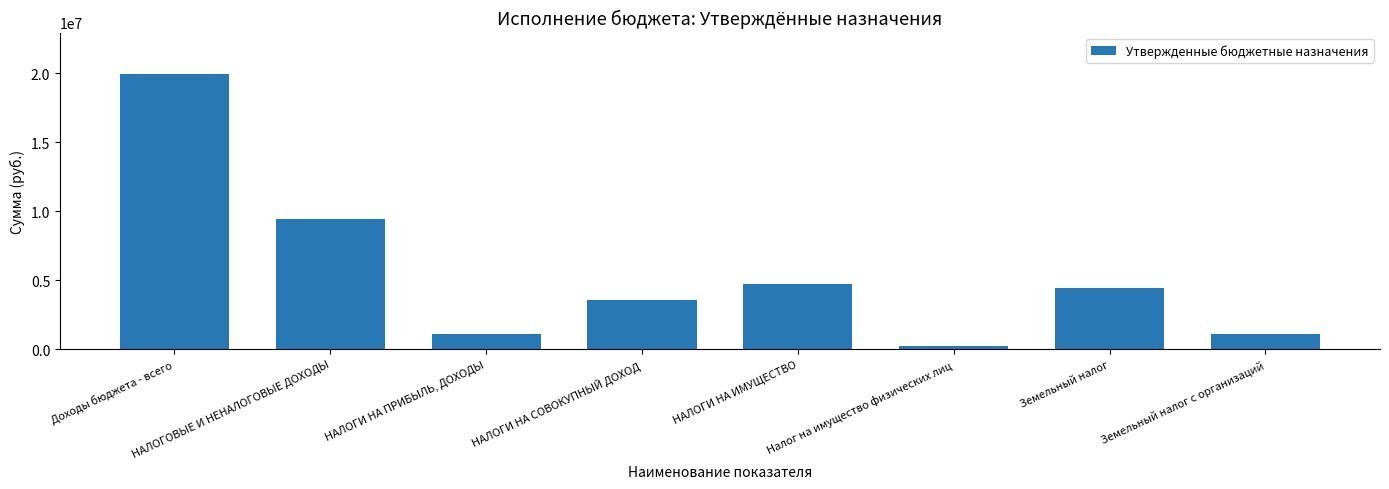

Which category has the highest value across all series?

Доходы бюджета - всего